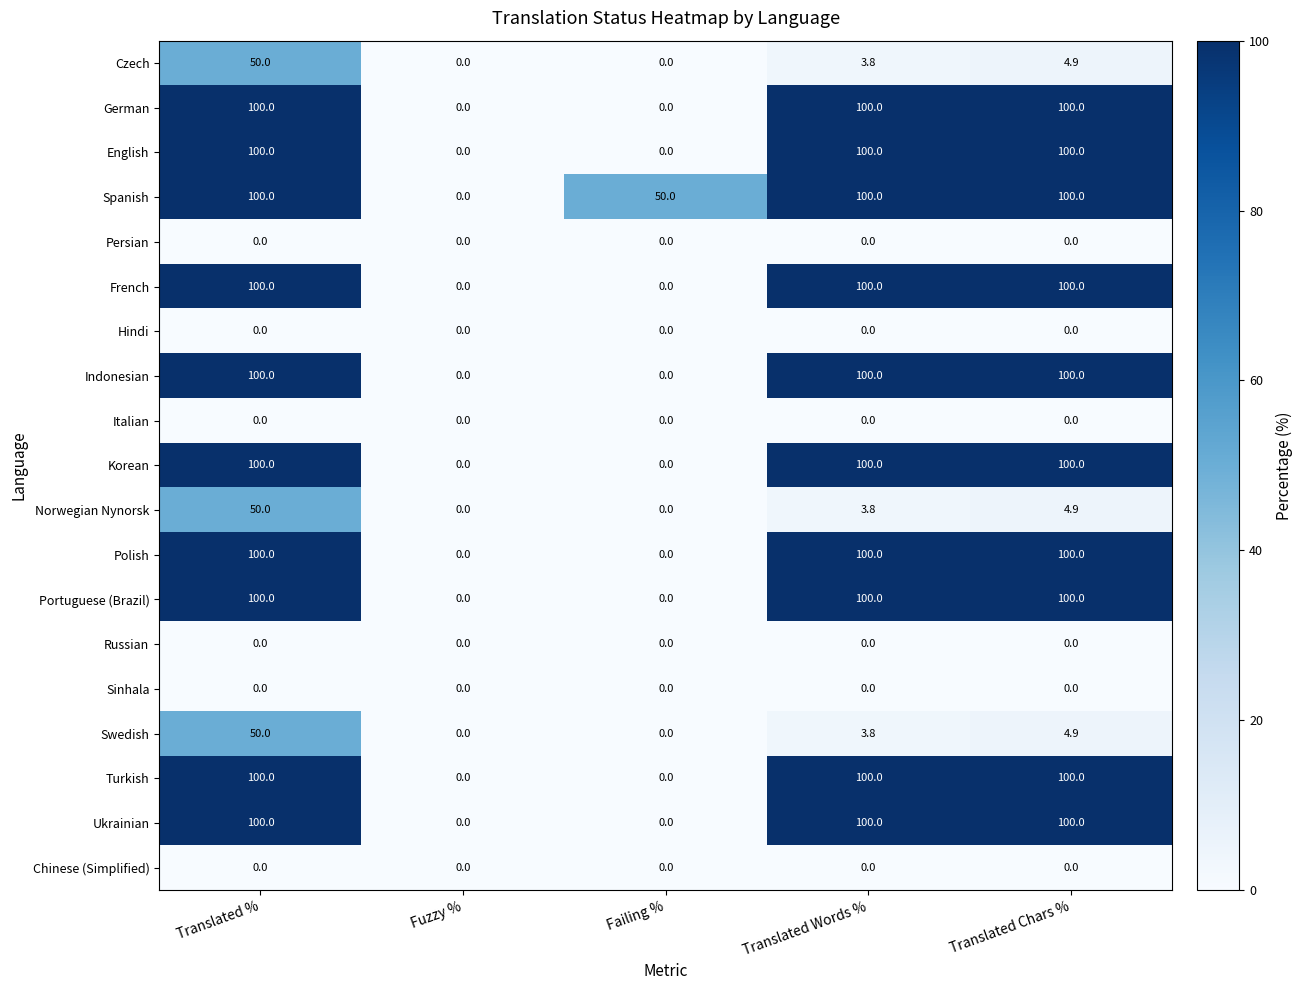

What is the highest value of the Norwegian Nynorsk series?

50.0